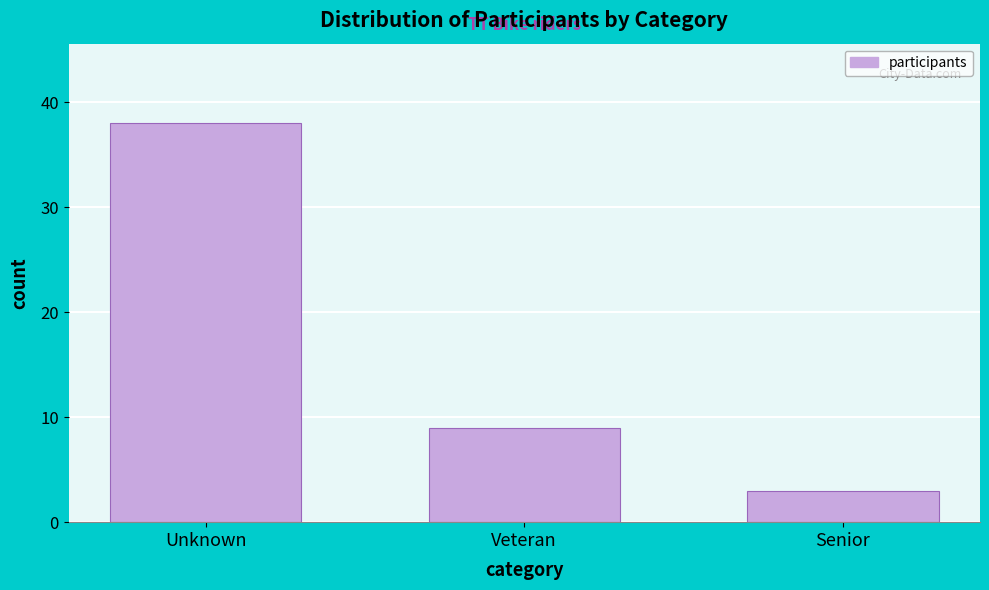

Reading right to left, what are all the values shown in this chart?

3	9	38